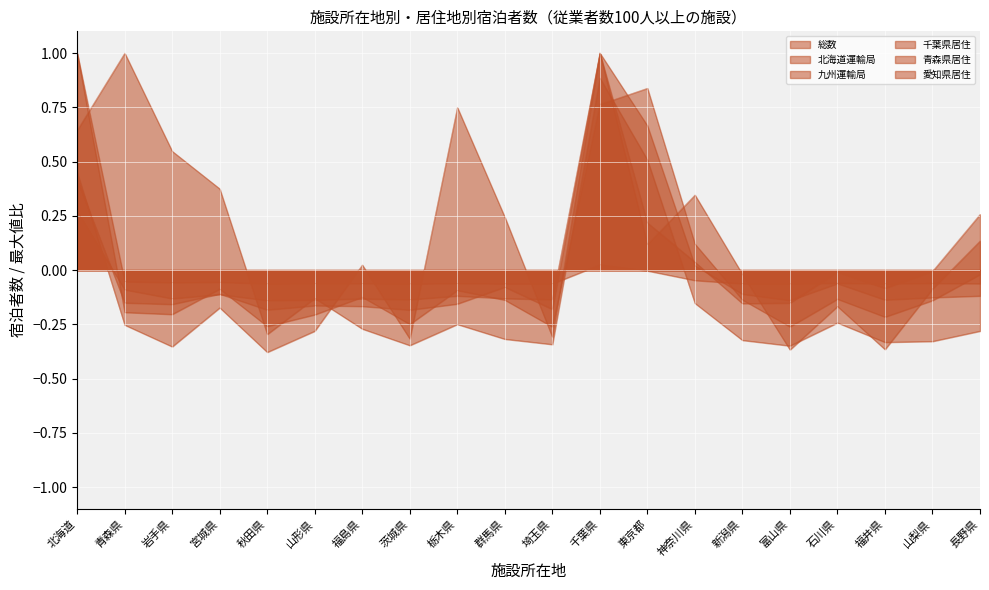

Rank the series by their maximum value, from lowest to highest.

青森県居住, 千葉県居住, 総数, 九州運輸局, 愛知県居住, 北海道運輸局